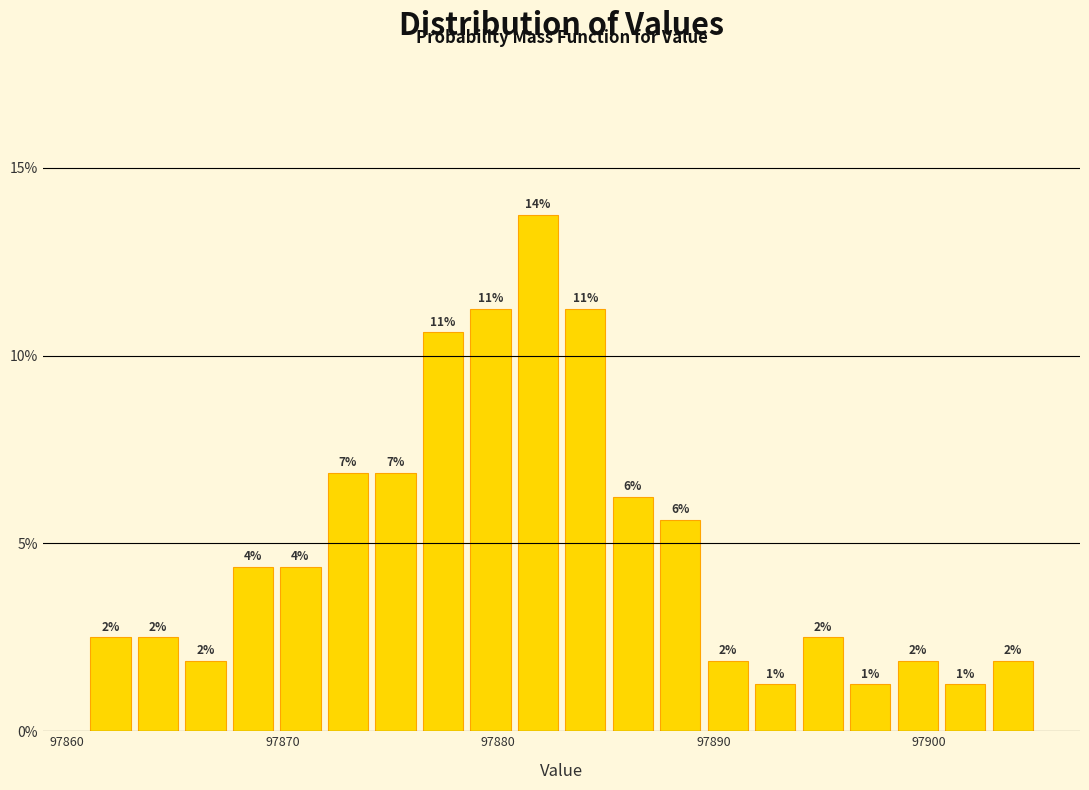

Read against the x-axis, roughly where is the centre of the tallest bar?

97882